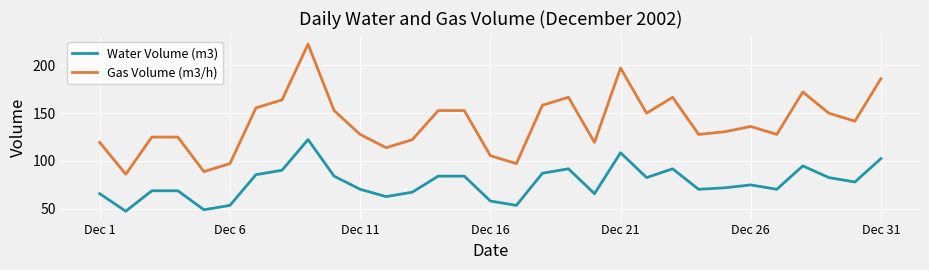

True or false: Water Volume (m3) and Gas Volume (m3/h) intersect in this chart.

False